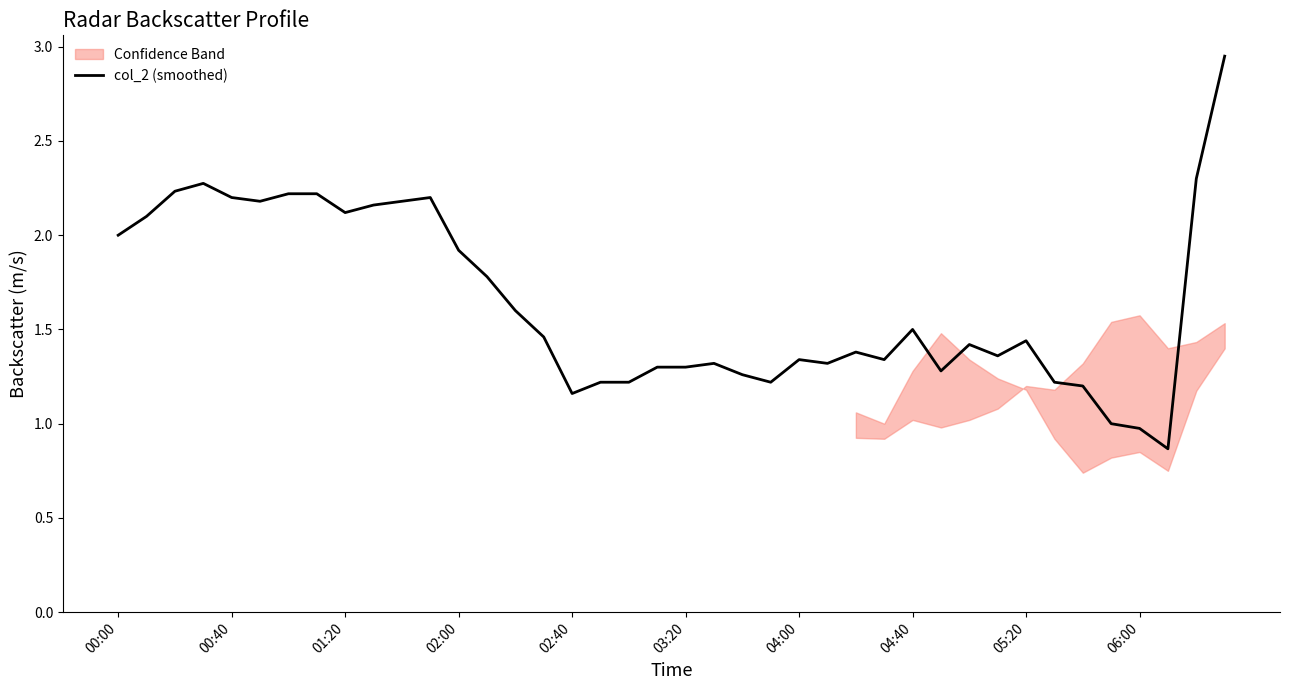

What is the sum of all values?

65.7